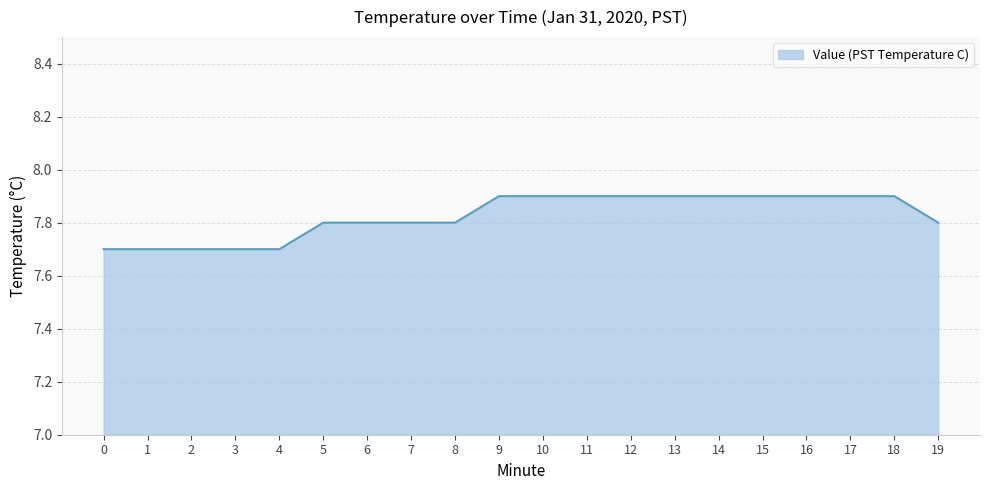

Count the values in the range 7 to 8.

20